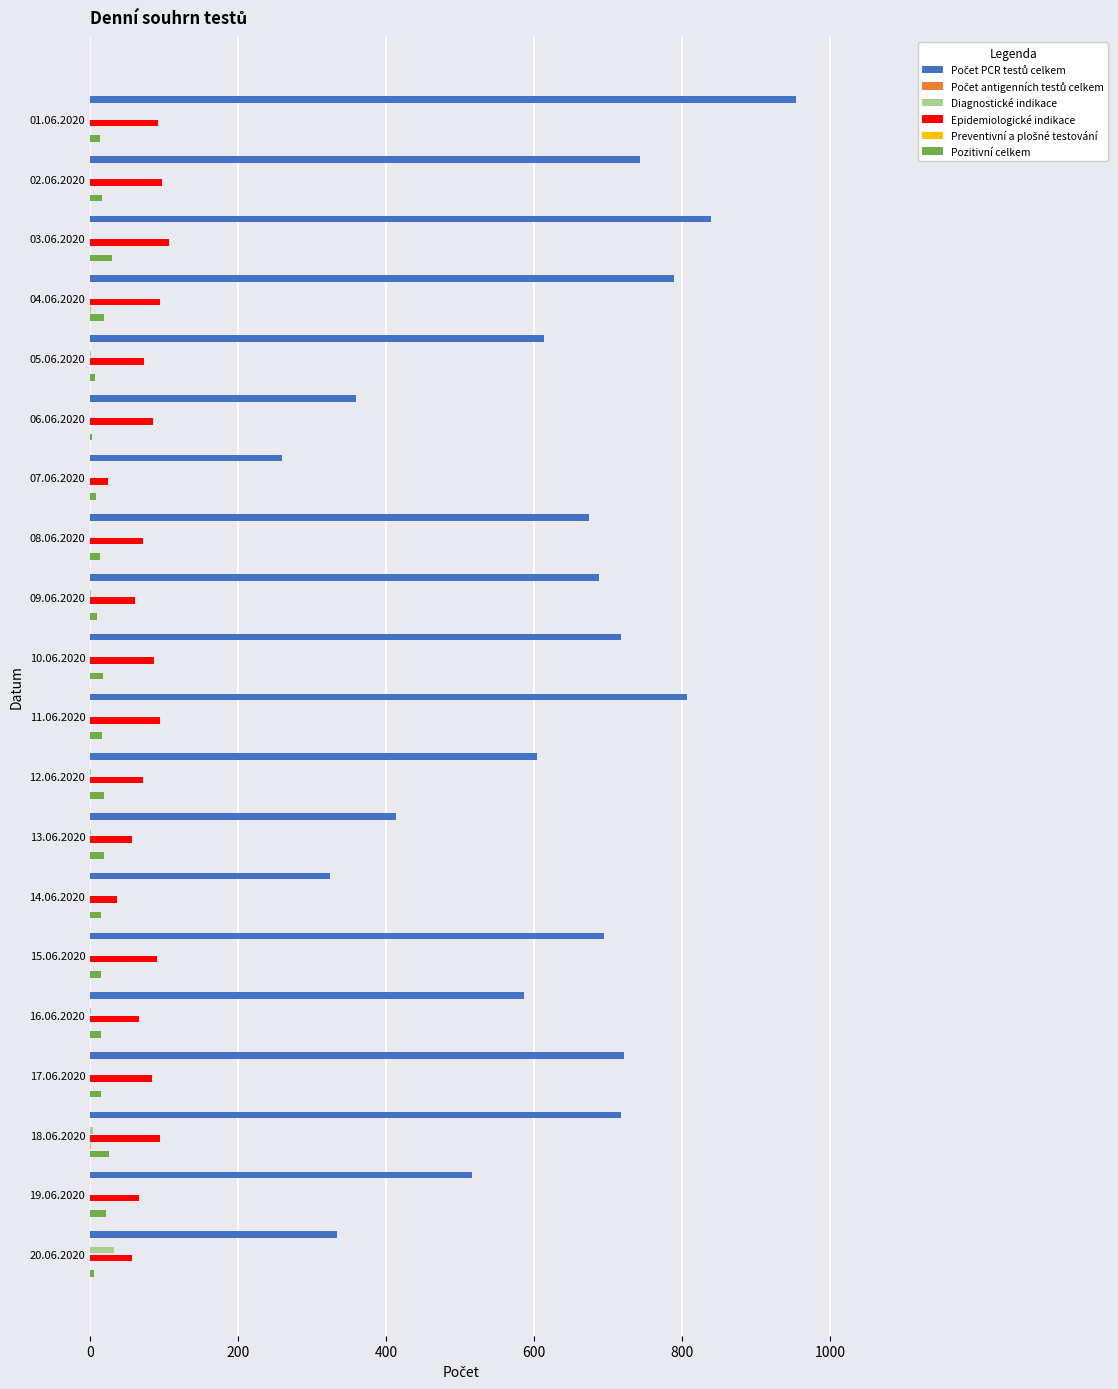

At how many categories does at least one series exceed 491?

15